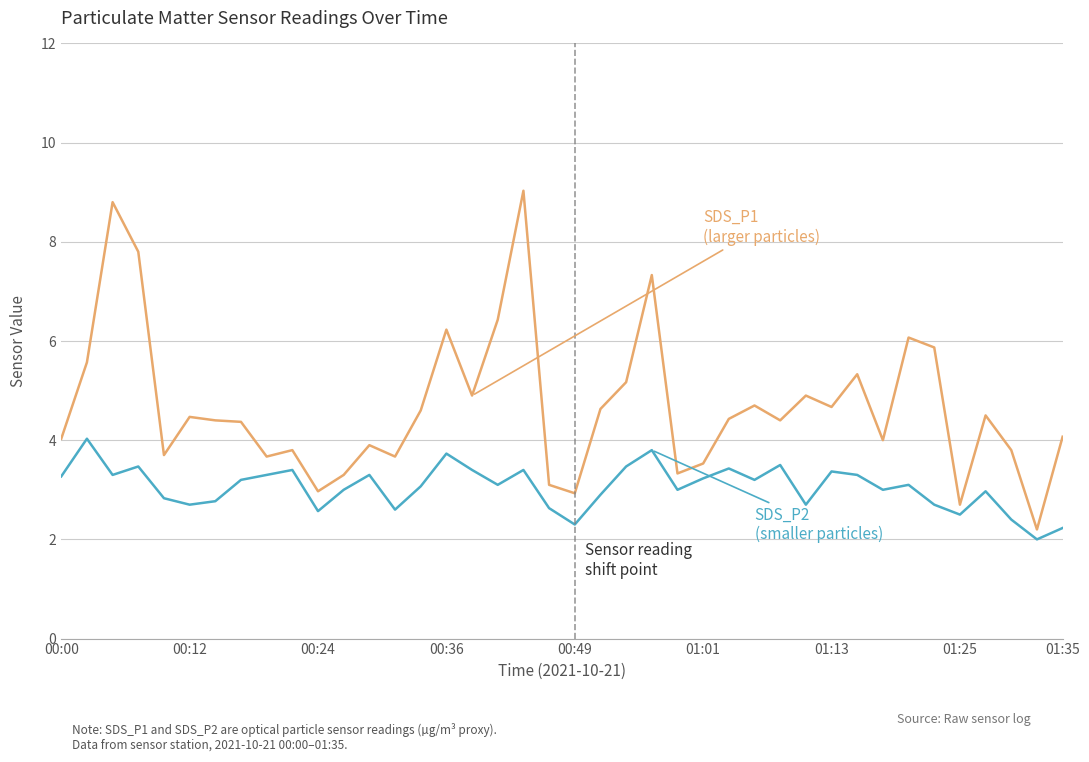

What is the smallest value displayed?

2.0